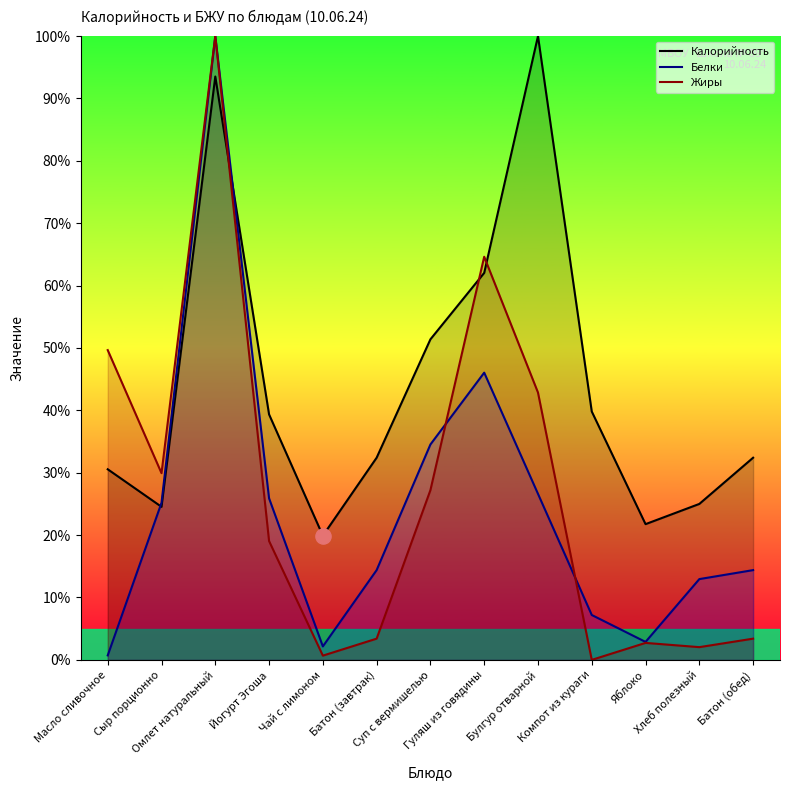

At how many categories does at least one series exceed 16?

13